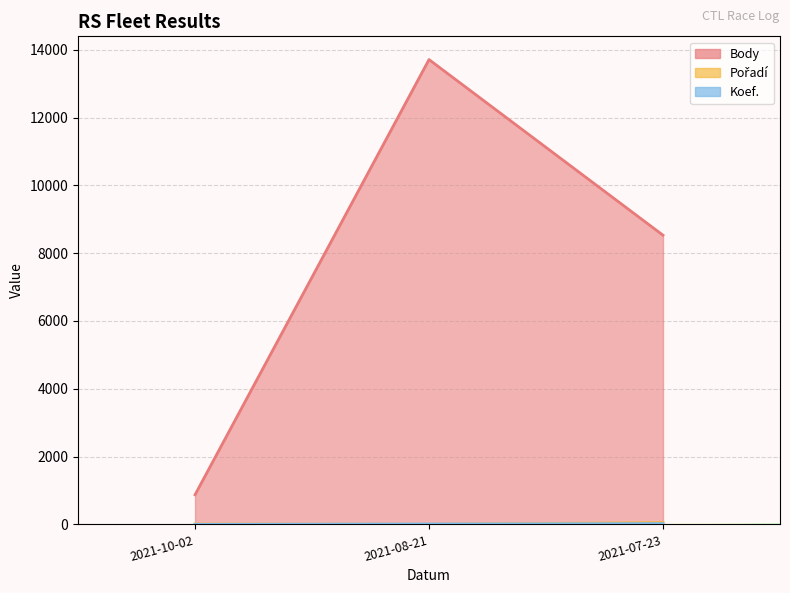

What is the highest value of the Body series?

13709